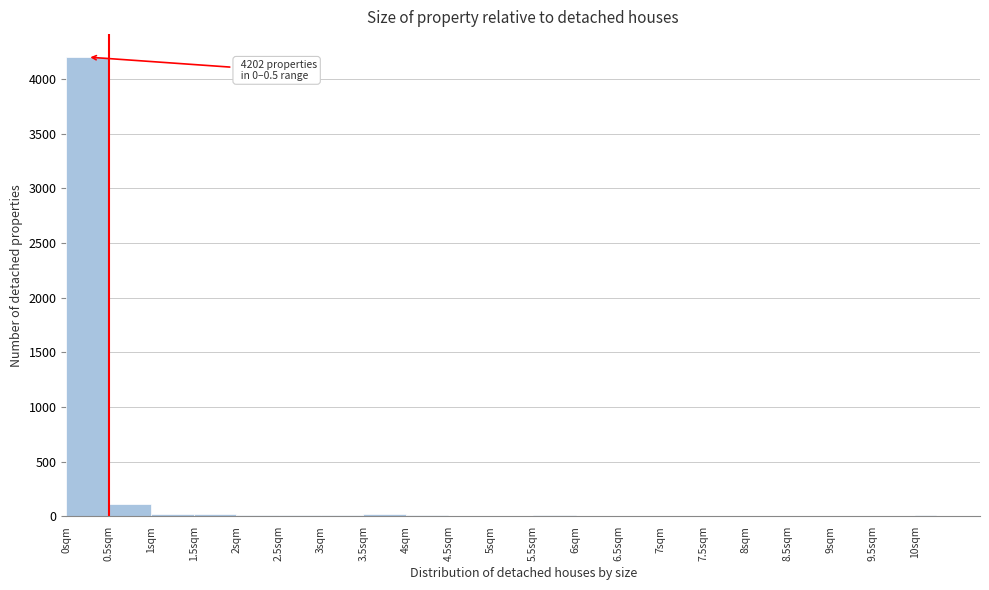

Which range on the x-axis has the tallest bar?

0.00 to 0.50